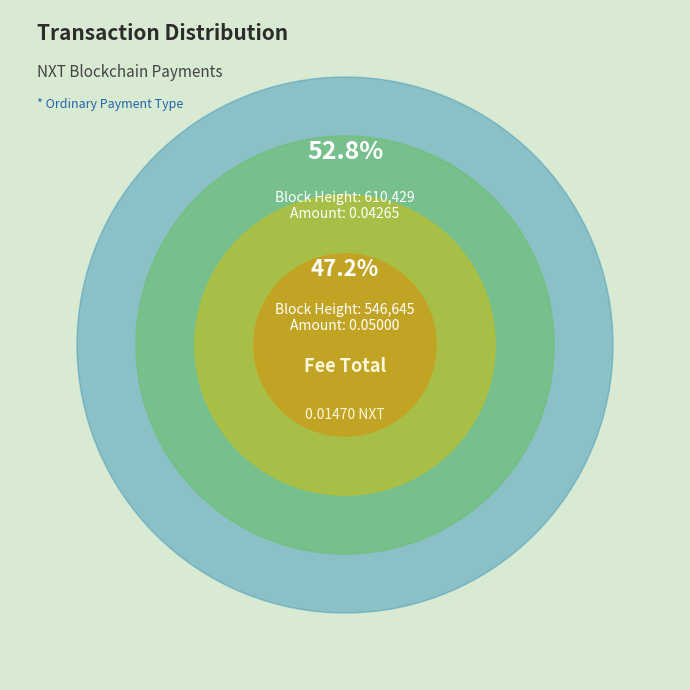

Count the number of slices in the pie.

2